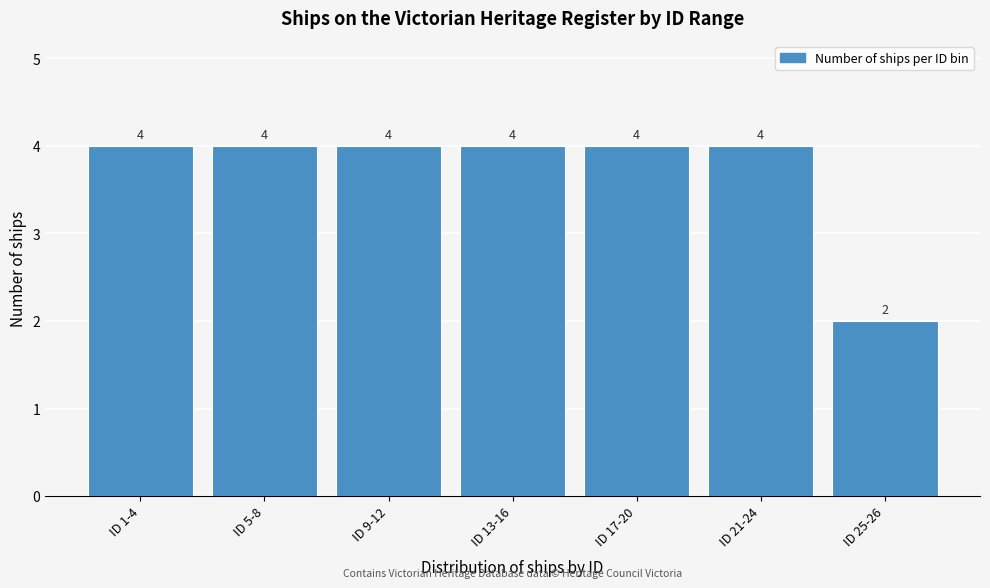

Reading right to left, transcribe all the data shown in this chart.

2	4	4	4	4	4	4